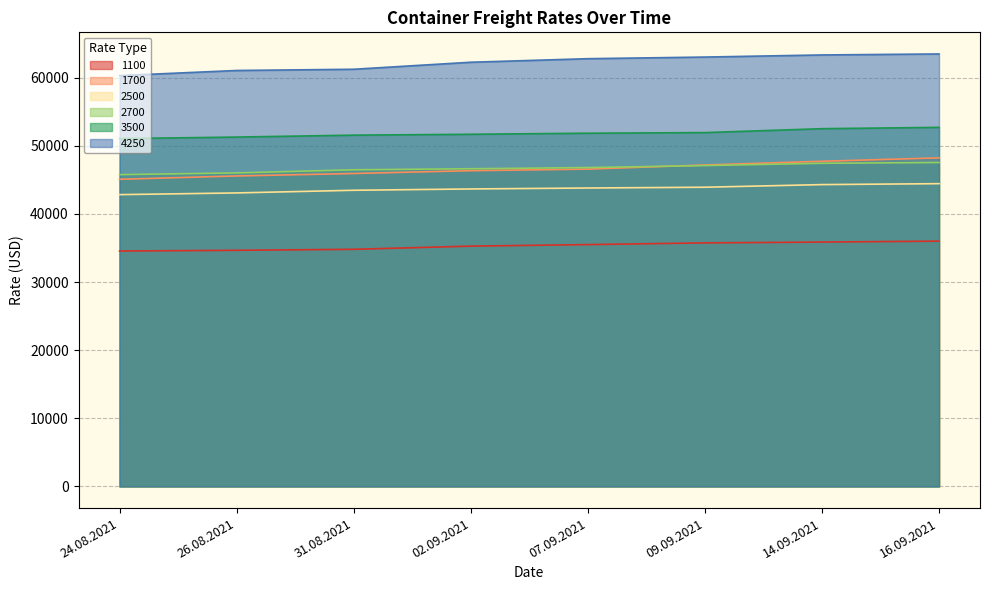

How many values in the 4250 series exceed 62770?

3